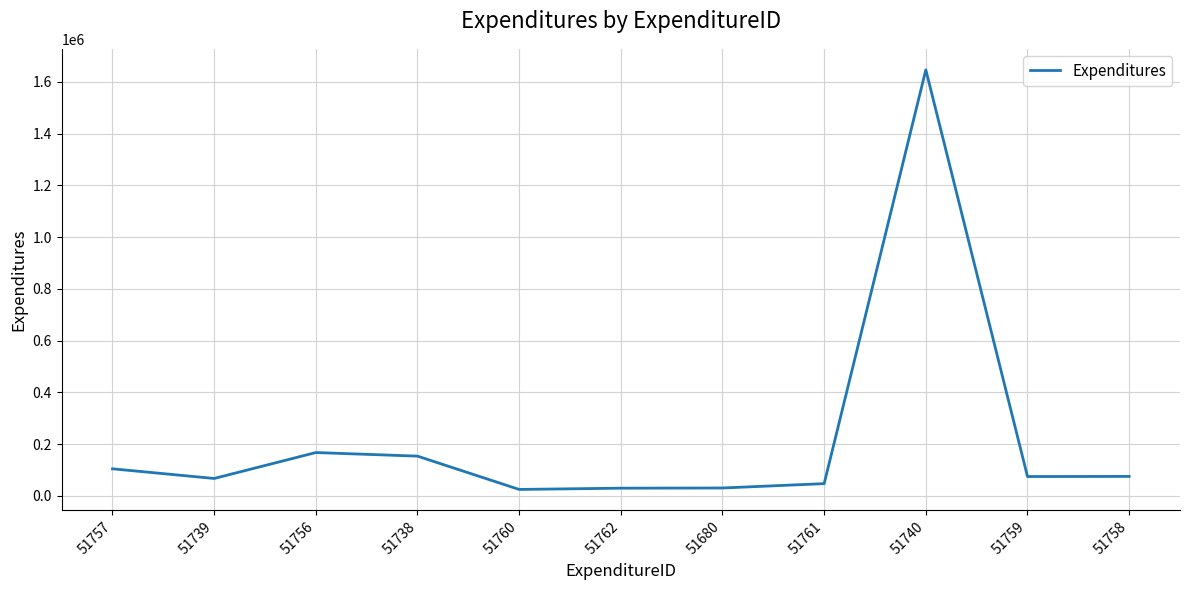

What is the sum of all values?

2417059.9